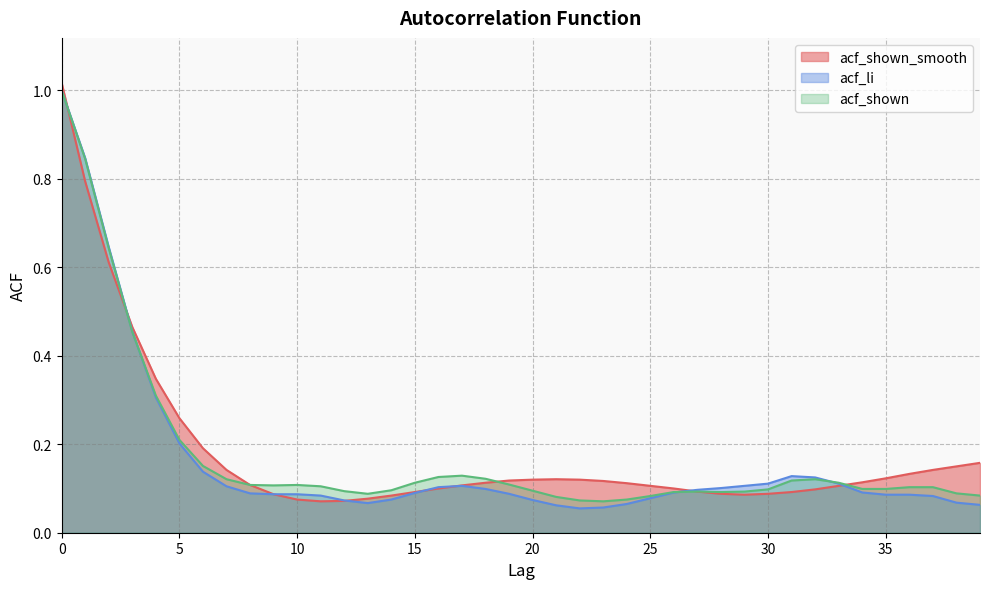

The acf_shown series shows 0.1 at 32. True or false?

True